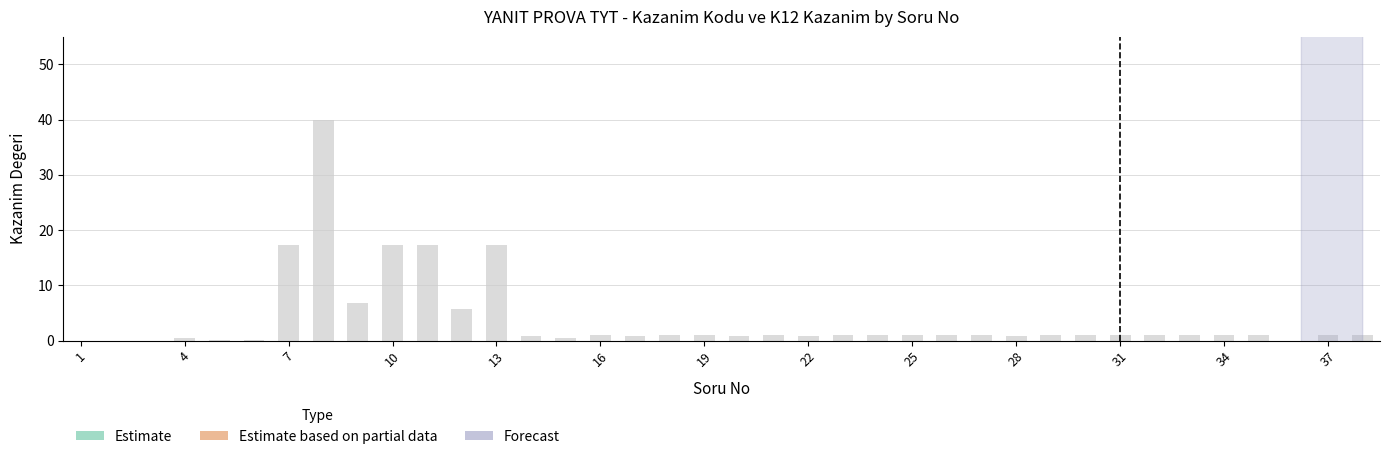

What is the greatest value displayed?

40.0